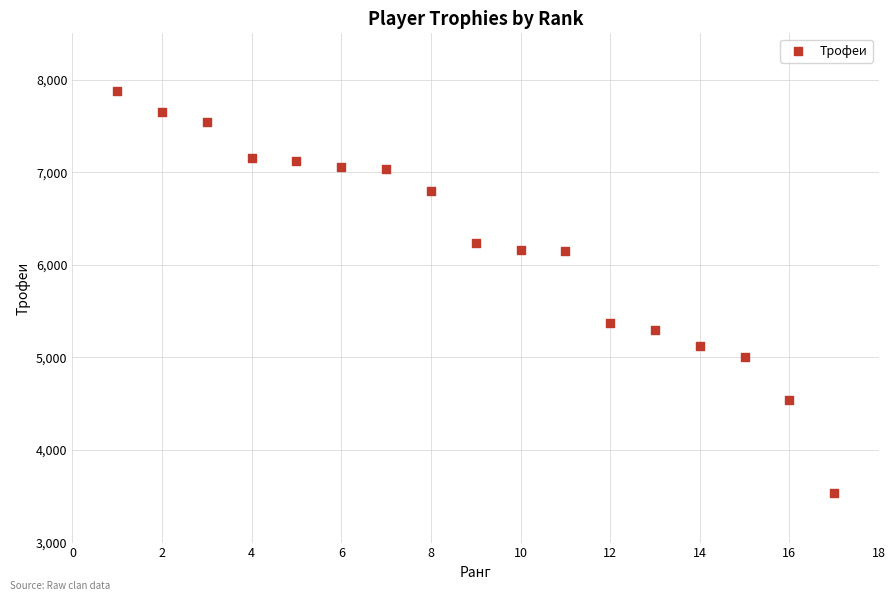

What Y value in the scatter plot is closest to 5706?

5367